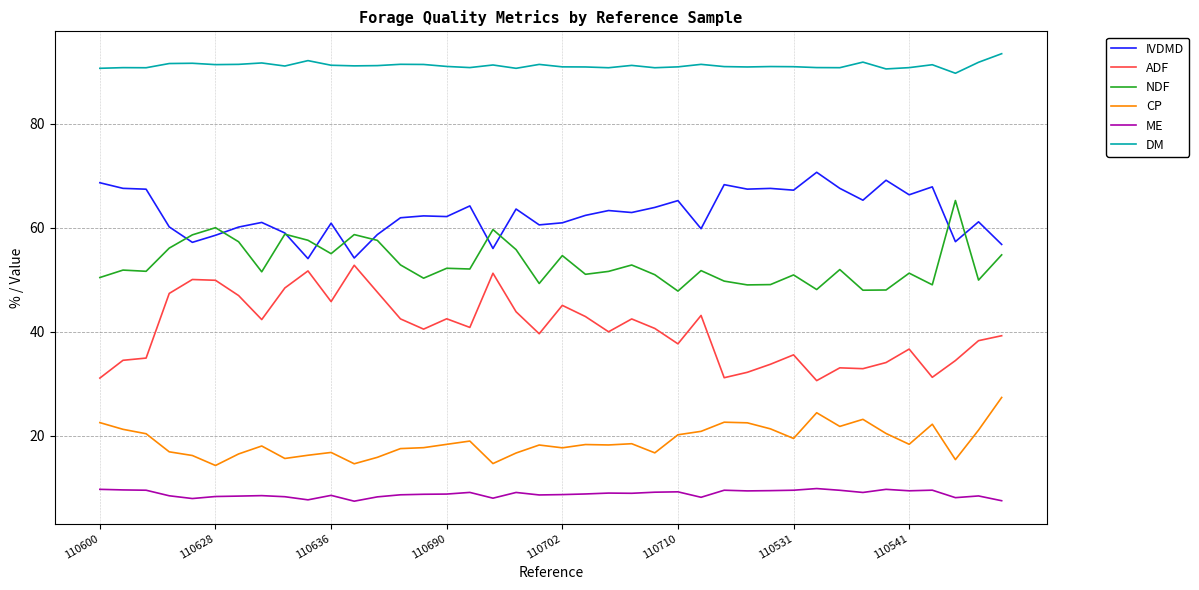

Which series has the widest spread of values?

ADF